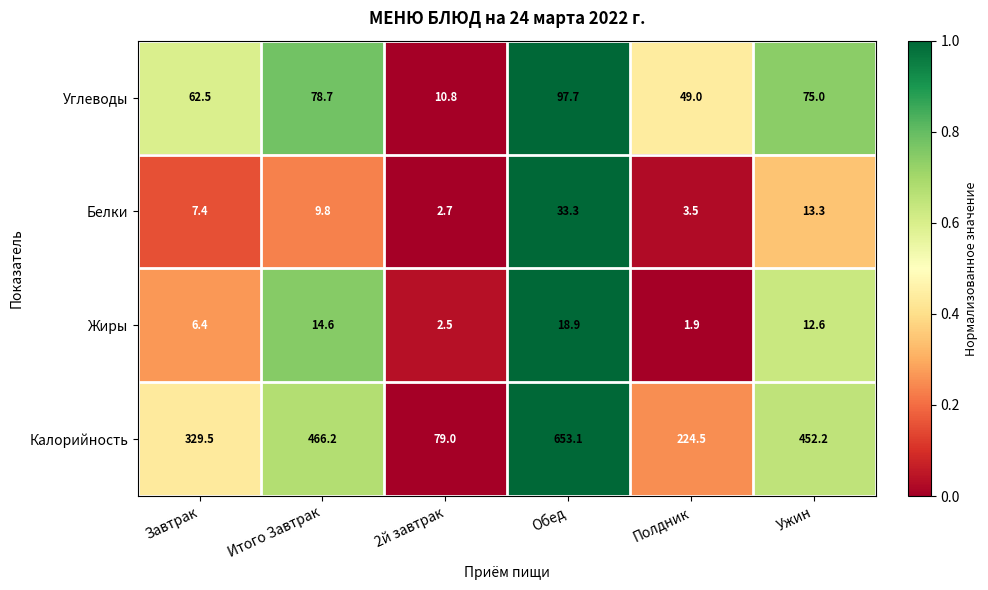

Reading right to left, transcribe all the data shown in this chart.

Углеводы: Ужин=75.0	Полдник=49.0	Обед=97.7	2й завтрак=10.8	Итого Завтрак=78.7	Завтрак=62.5
Белки: Ужин=13.3	Полдник=3.5	Обед=33.3	2й завтрак=2.7	Итого Завтрак=9.8	Завтрак=7.4
Жиры: Ужин=12.6	Полдник=1.9	Обед=18.9	2й завтрак=2.5	Итого Завтрак=14.6	Завтрак=6.4
Калорийность: Ужин=452.2	Полдник=224.5	Обед=653.1	2й завтрак=79.0	Итого Завтрак=466.2	Завтрак=329.5